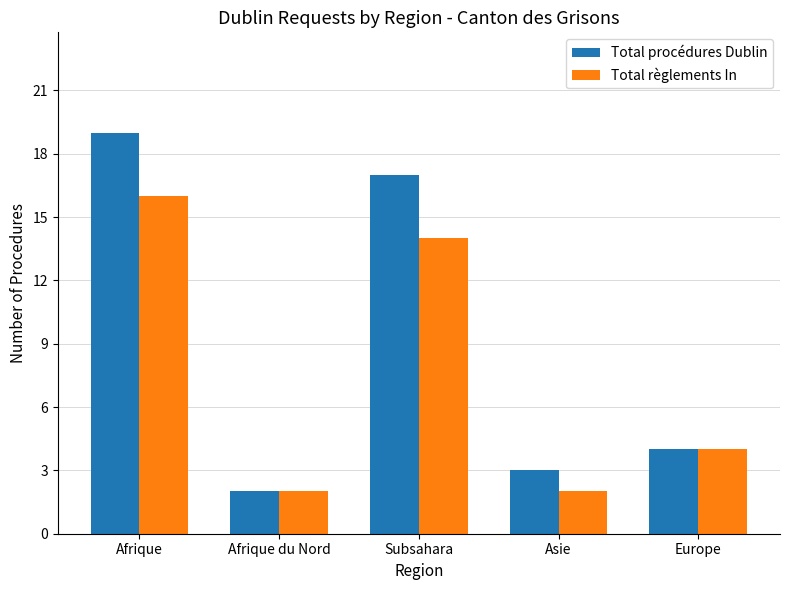

Which label corresponds to the largest value in the chart?

Afrique